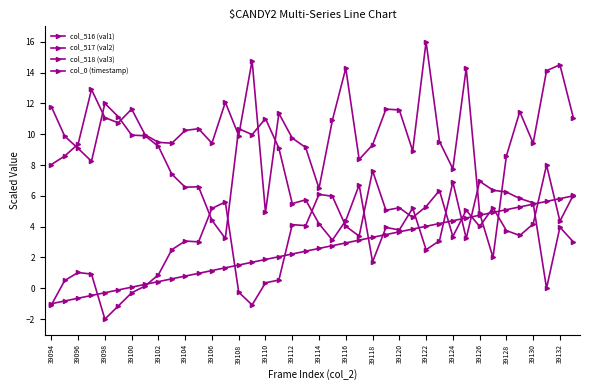

Does the chart have visible grid lines?

No